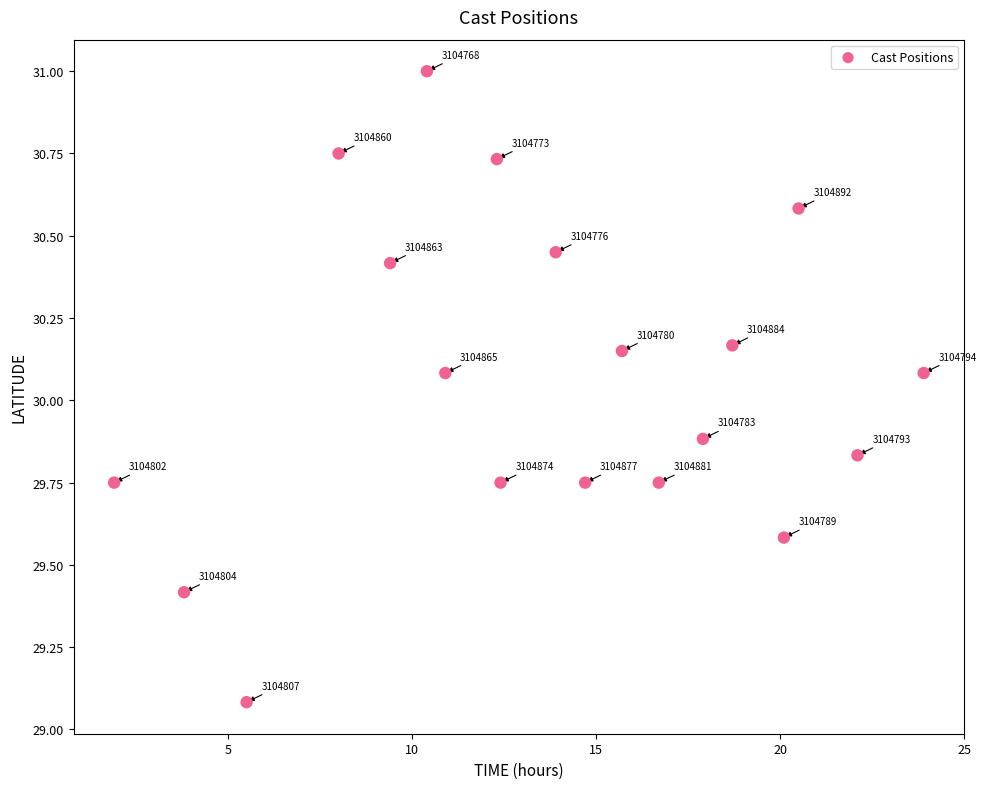

What is the range of X values (max minus min)?

22.0